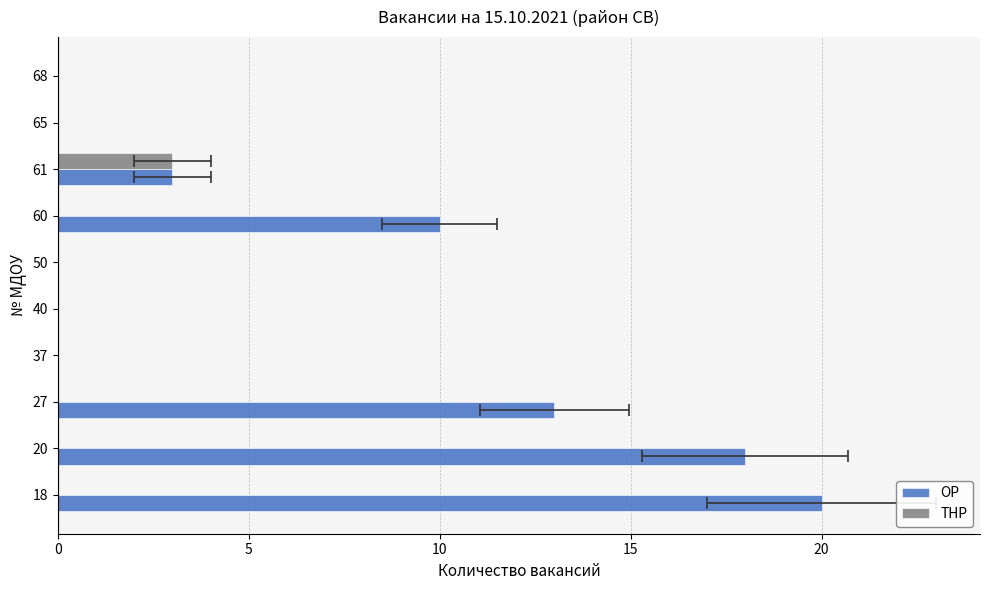

At how many categories does at least one series exceed 8?

4